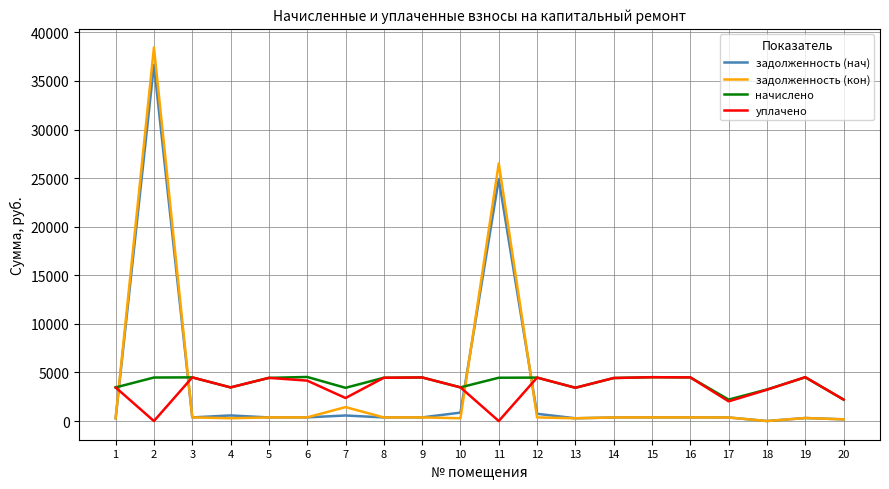

What is the highest value of the уплачено series?

4518.5